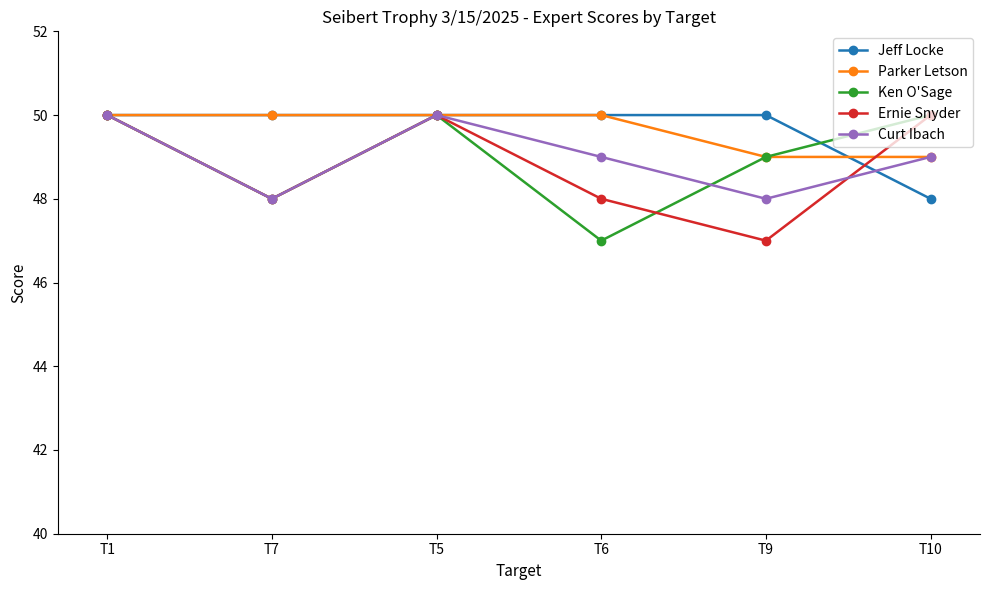

What is the value of the Ernie Snyder point at the 3rd from the left?

50